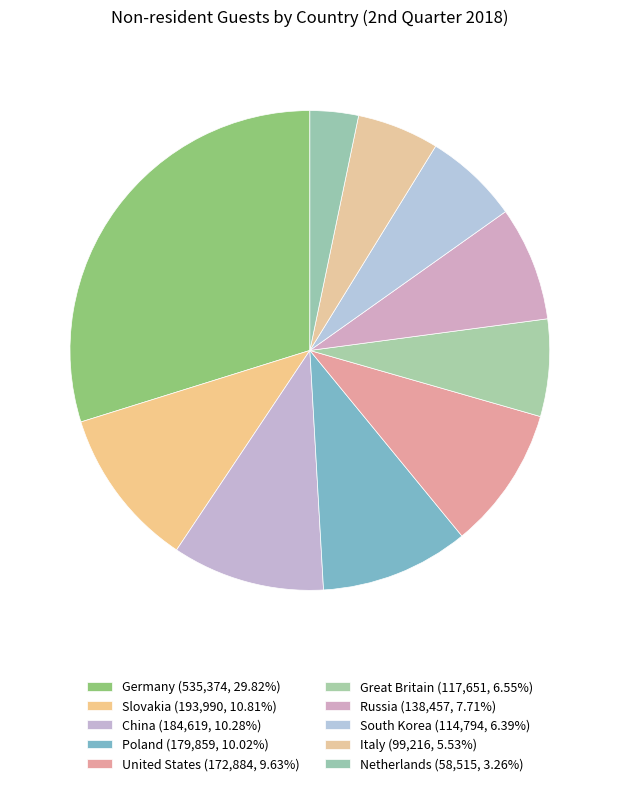

How many slices are in this pie chart?

10